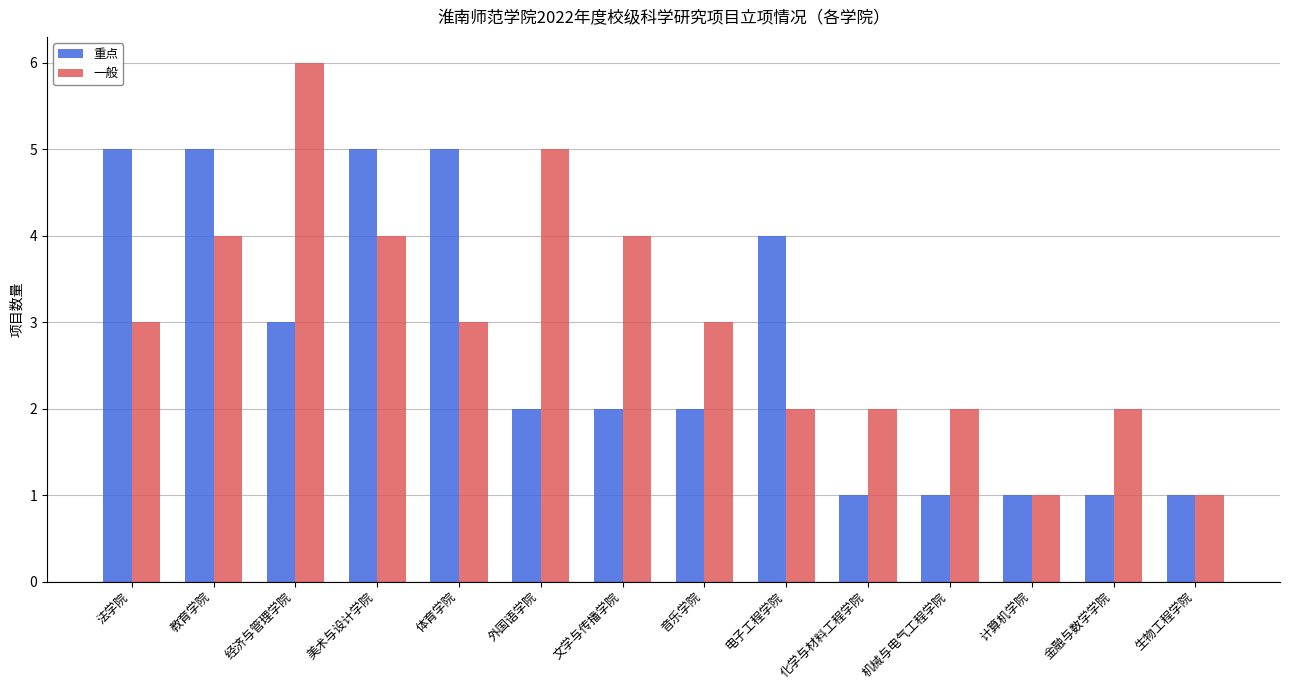

How many data points does each series have?

14